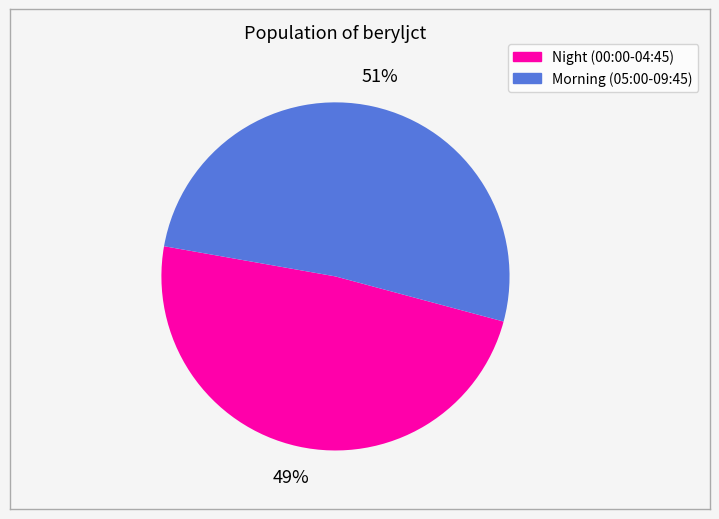

To the nearest percent, what is the average slice percentage?

50%